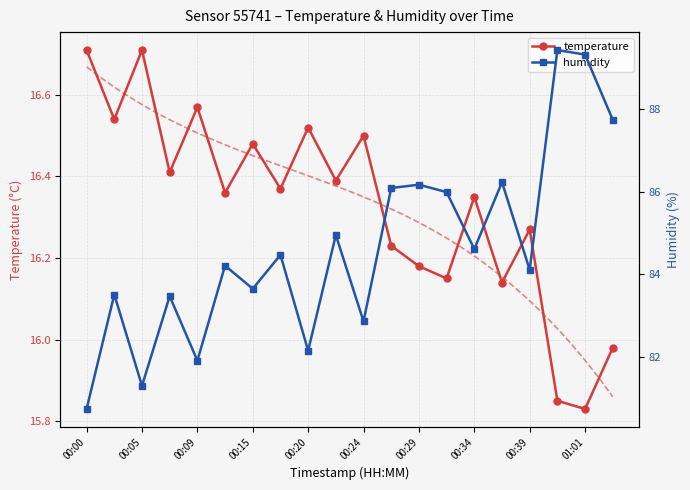

True or false: temperature has more than 0 points higher than both neighbors.

True